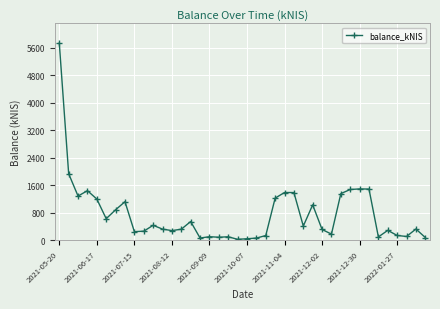

What is the average value?

751.2